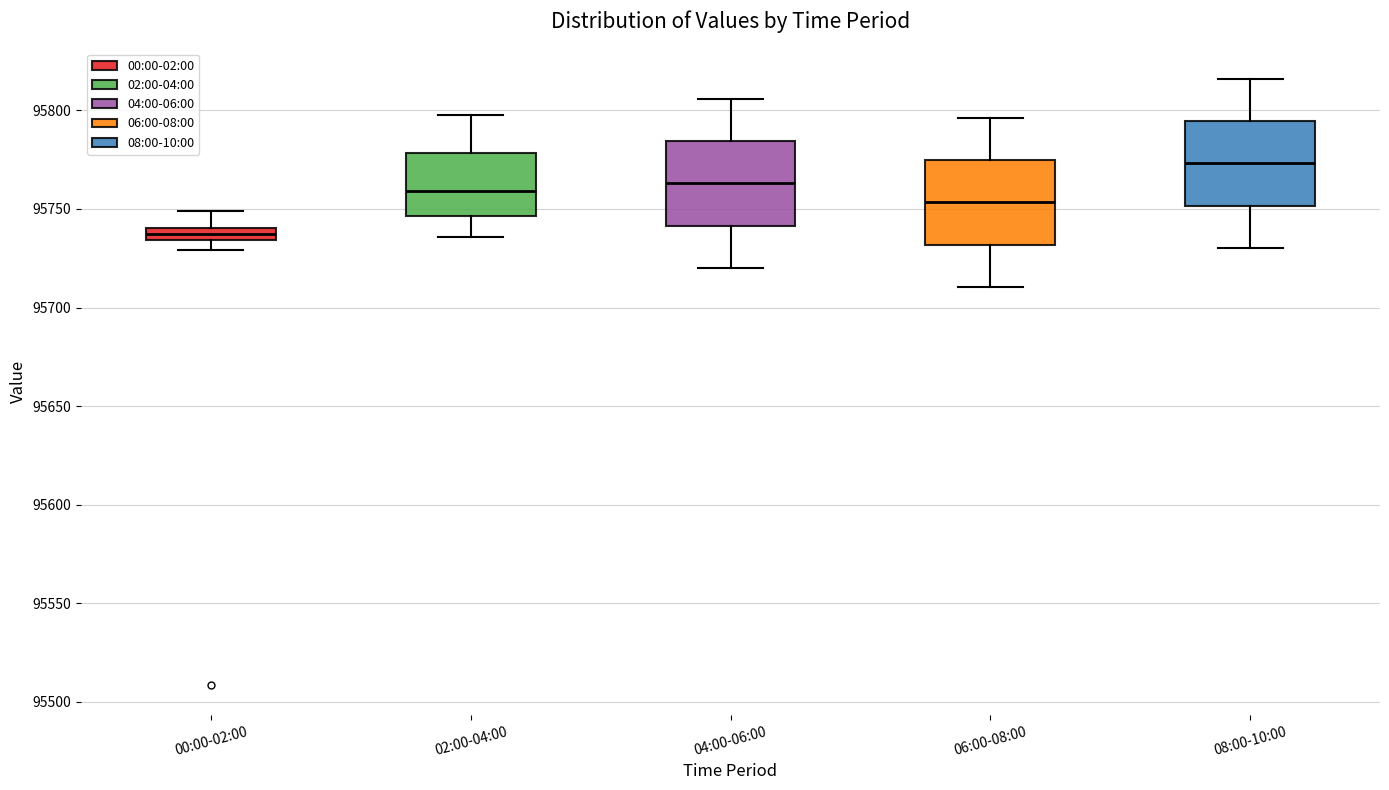

Where does the upper whisker of the box for 06:00-08:00 end on the y-axis? The values are not printed on the chart, so give them approximately, as read against the axis.

95795